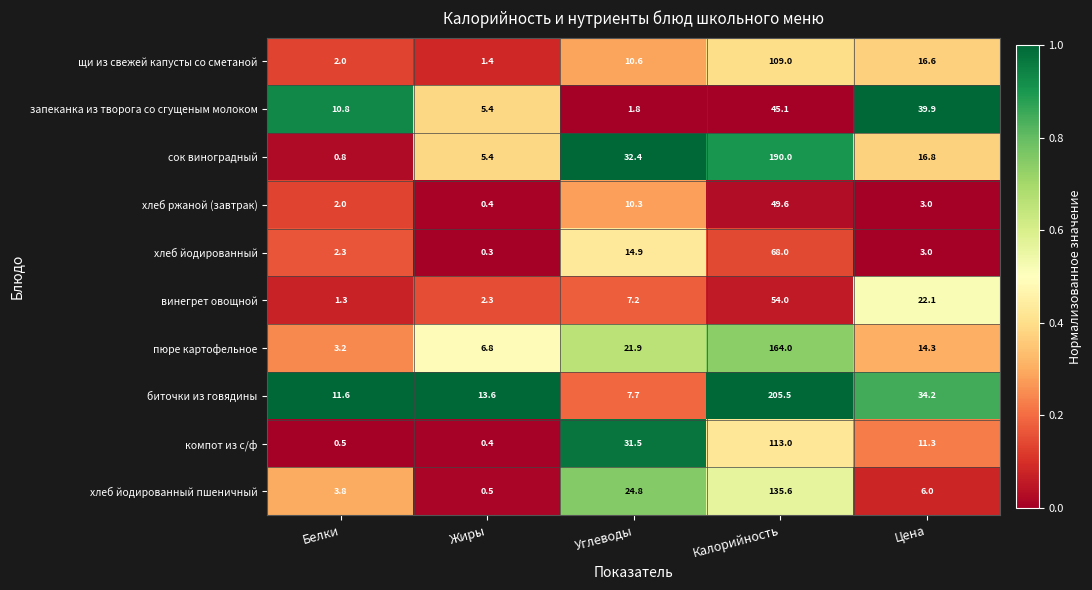

What is the difference between the highest and lowest values at Калорийность?

160.4